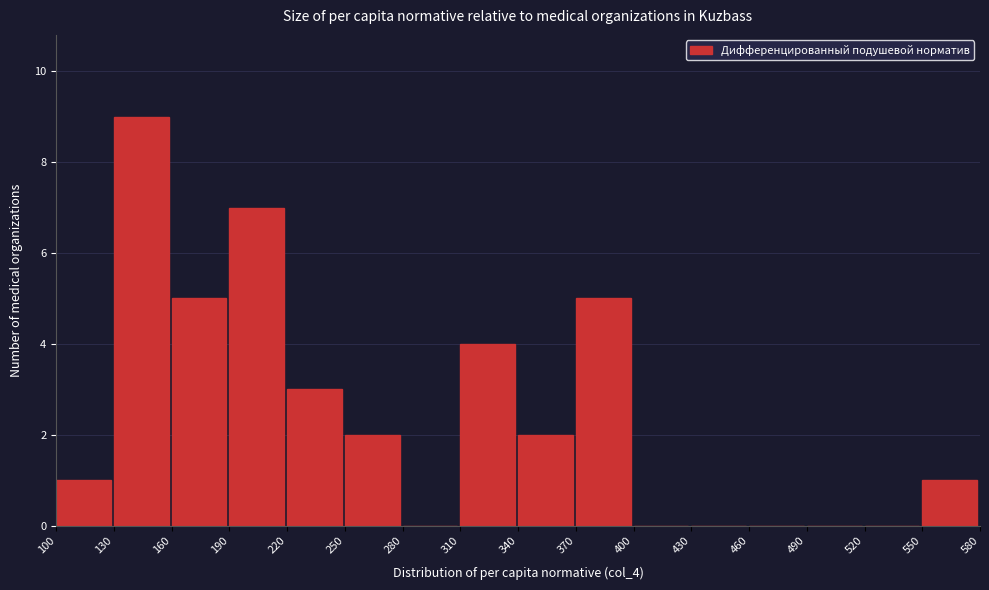

What is the height of the bar covering 370 to 400 on the x-axis? The values are not printed on the chart, so give them approximately, as read against the axis.

5